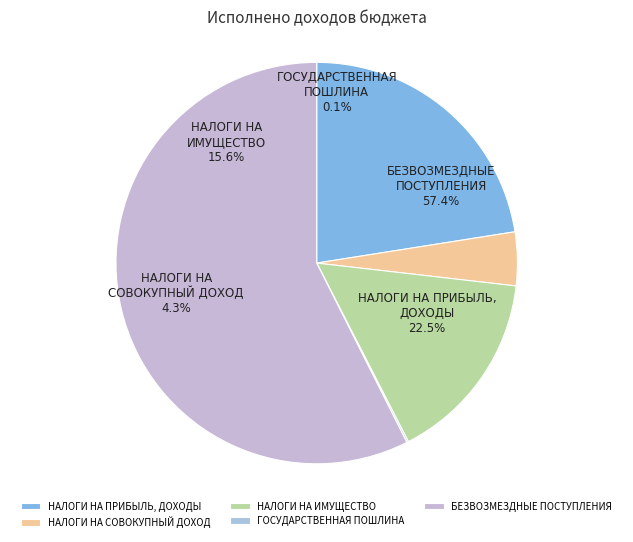

Rank the categories by value from lowest to highest.

ГОСУДАРСТВЕННАЯ
ПОШЛИНА, НАЛОГИ НА
СОВОКУПНЫЙ ДОХОД, НАЛОГИ НА
ИМУЩЕСТВО, НАЛОГИ НА ПРИБЫЛЬ,
ДОХОДЫ, БЕЗВОЗМЕЗДНЫЕ
ПОСТУПЛЕНИЯ